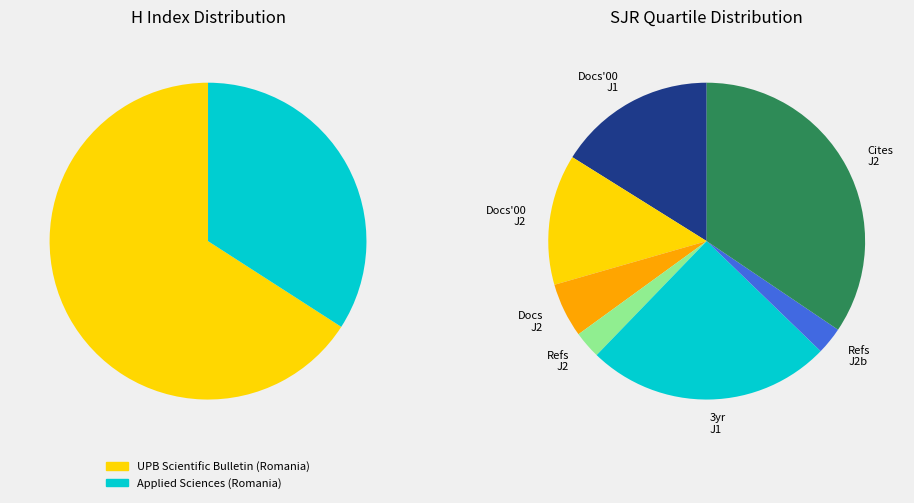

What percentage is the Applied Sciences (Romania) slice, to the nearest percent?

34%